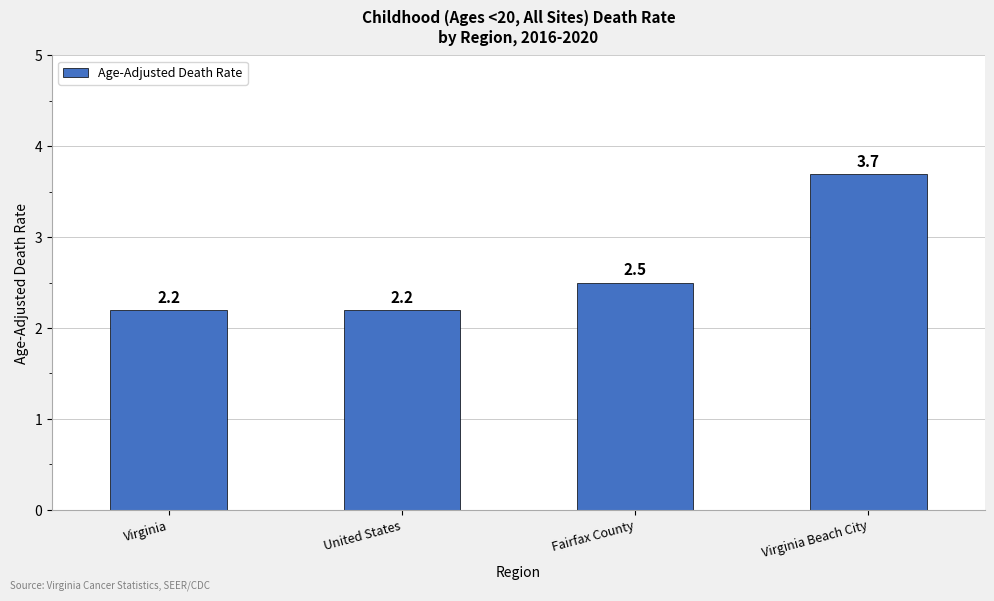

The value at Virginia Beach City is 3.7. True or false?

True